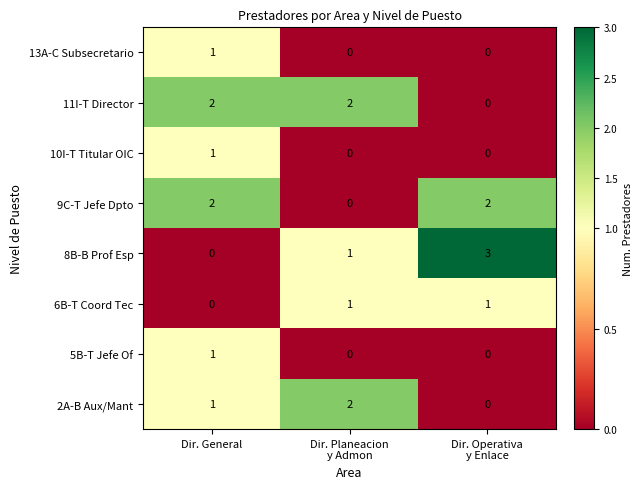

What is the greatest value displayed?

3